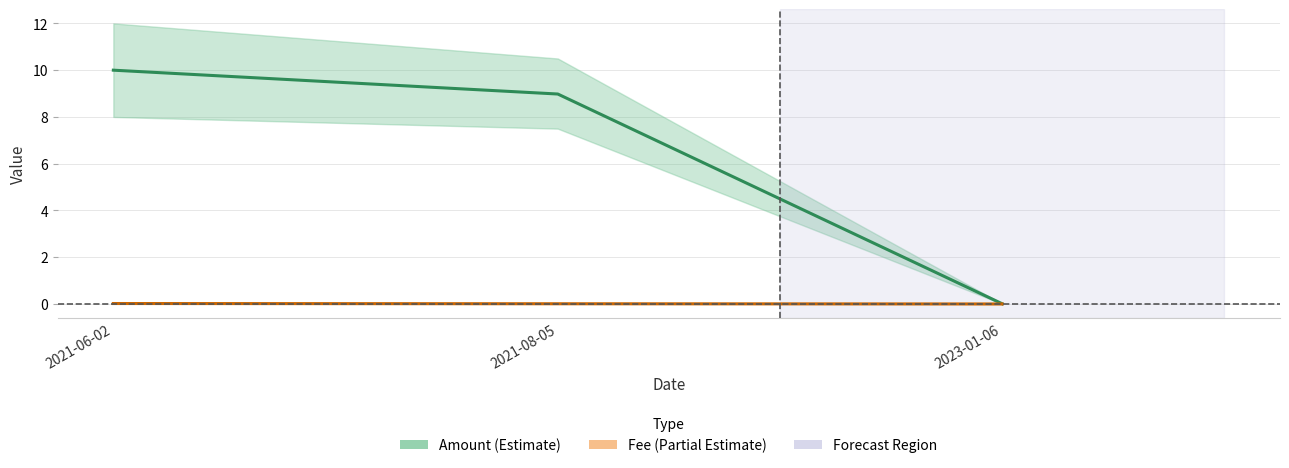

At how many categories does at least one series exceed 4?

2